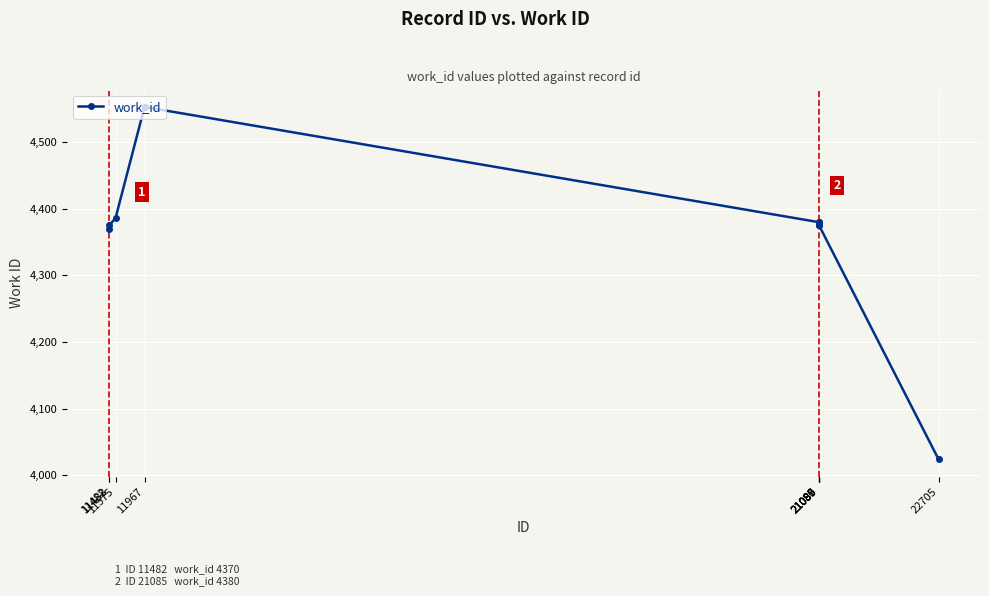

What is the average value?

4359